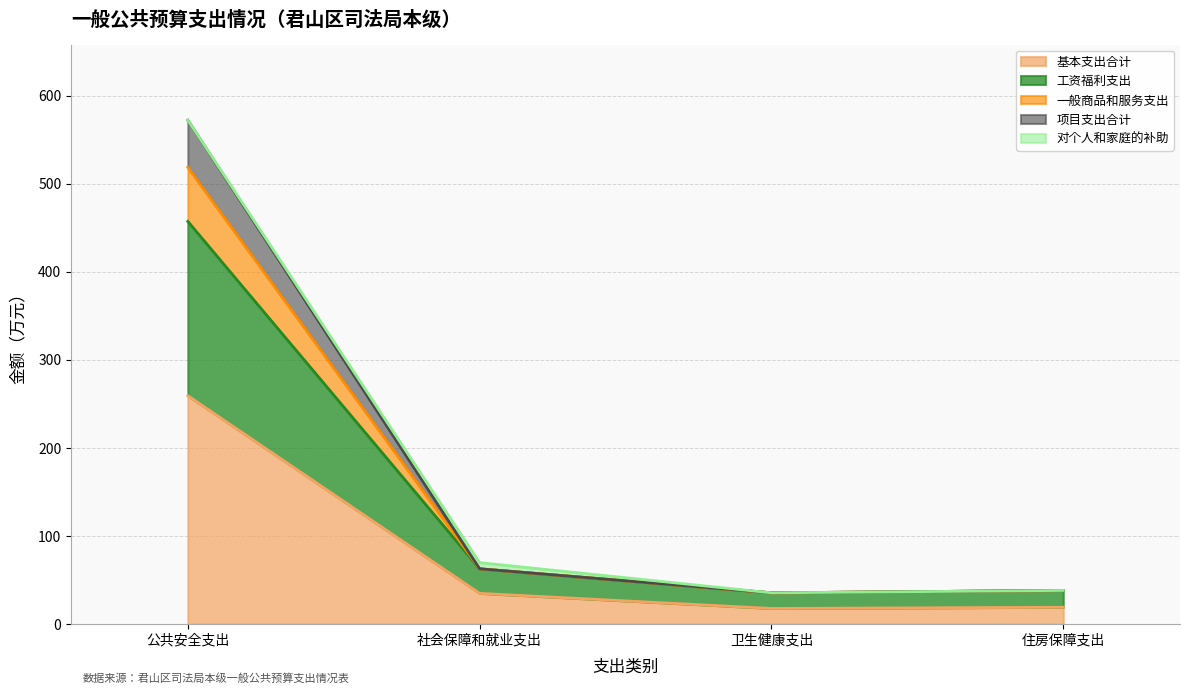

The 一般商品和服务支出 series shows 35.5 at 卫生健康支出. True or false?

True